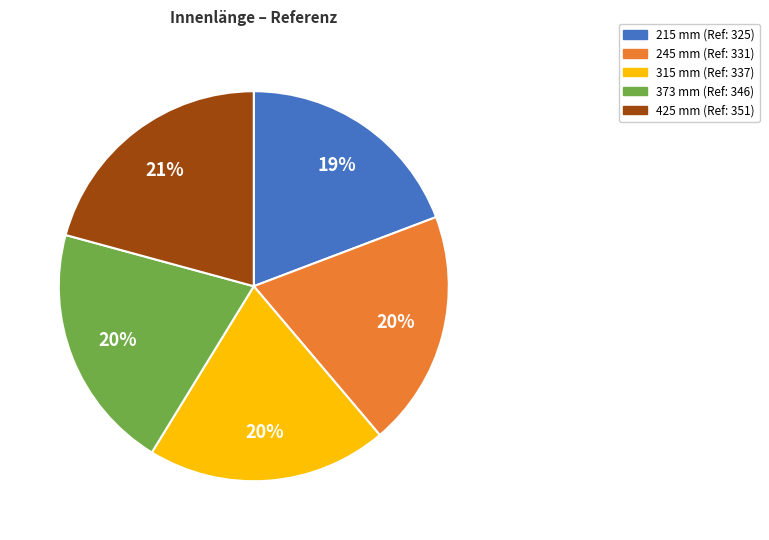

Is the sum of 425 mm and 215 mm greater than half?

No